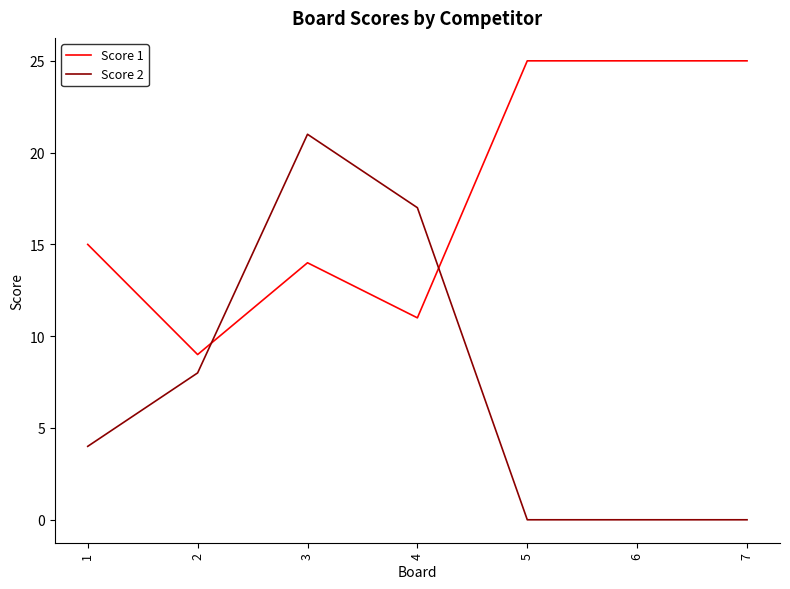

After their last crossing, which series has the higher values: Score 2 or Score 1?

Score 1